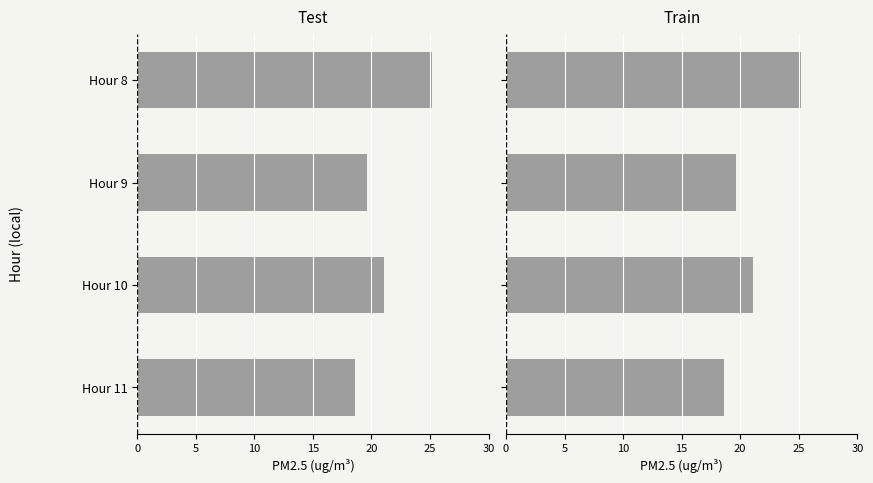

How many groups of bars are there?

4